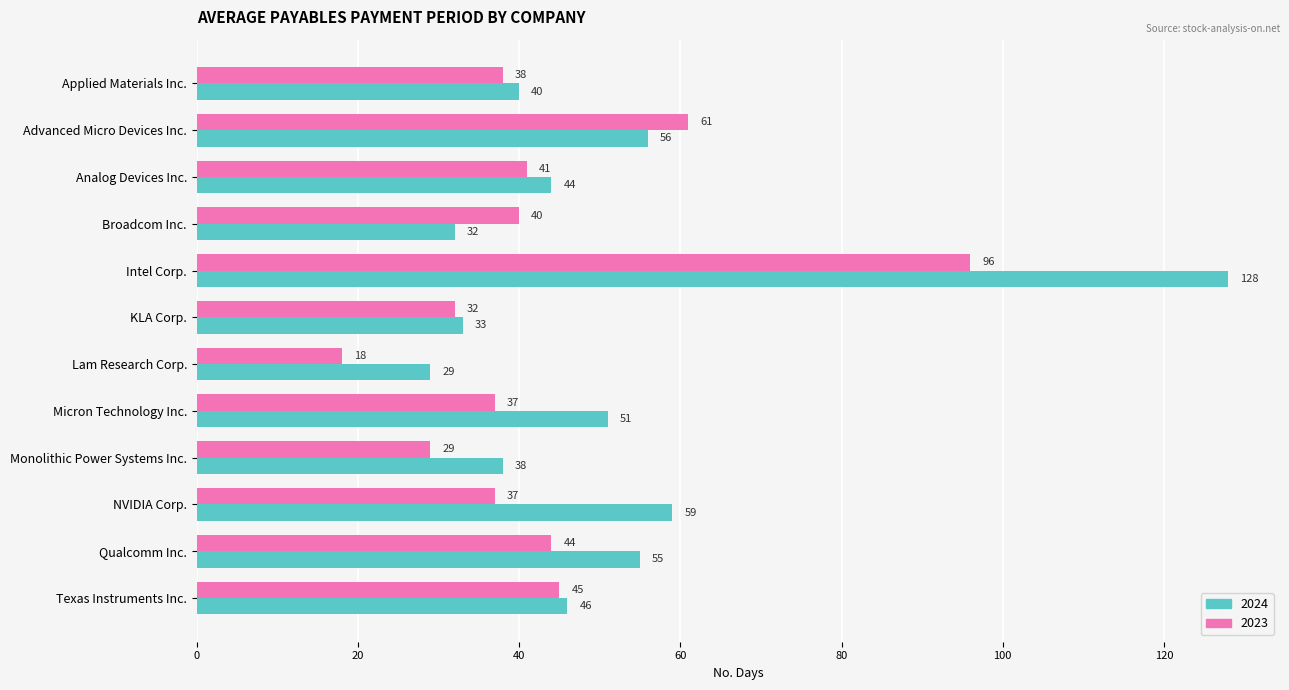

What is the sum of the 2023 values at Lam Research Corp. and Advanced Micro Devices Inc.?

79